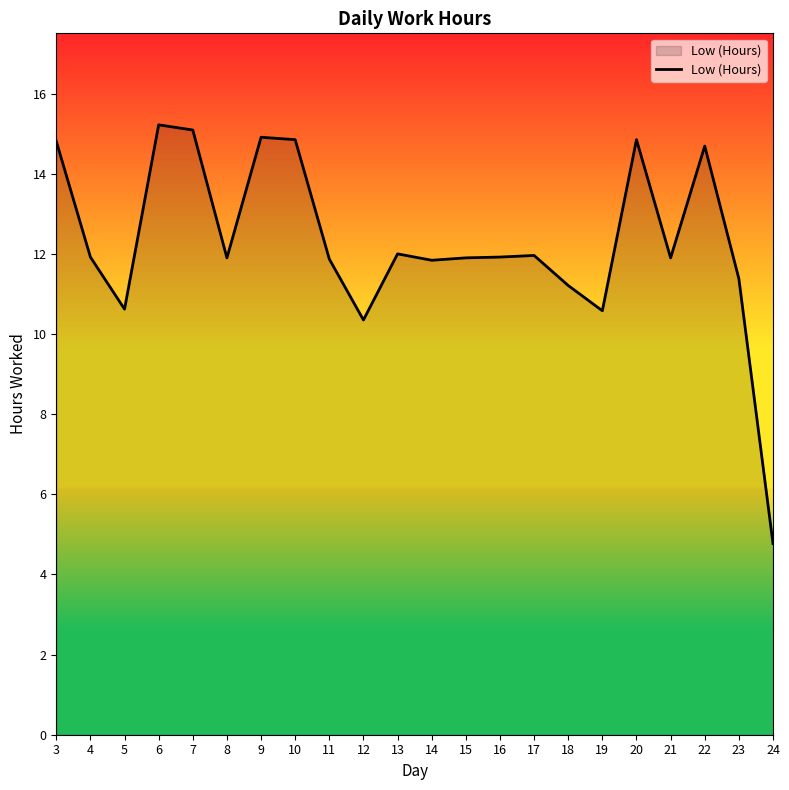

Does the chart display data point markers on the line(s)?

No